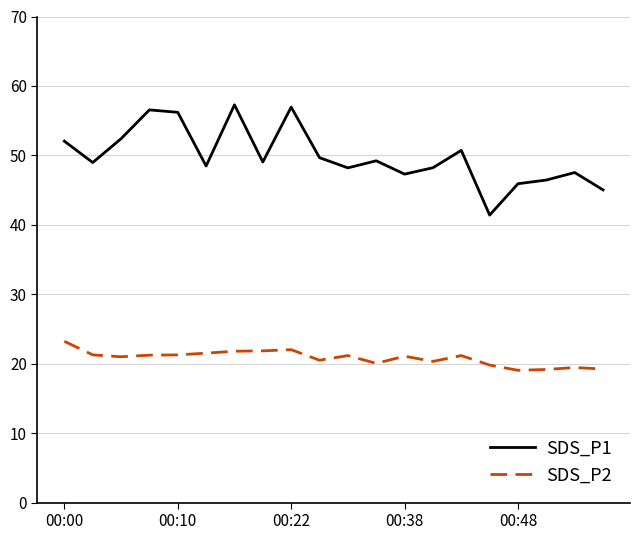

List the series in order of their peak value, lowest first.

SDS_P2, SDS_P1